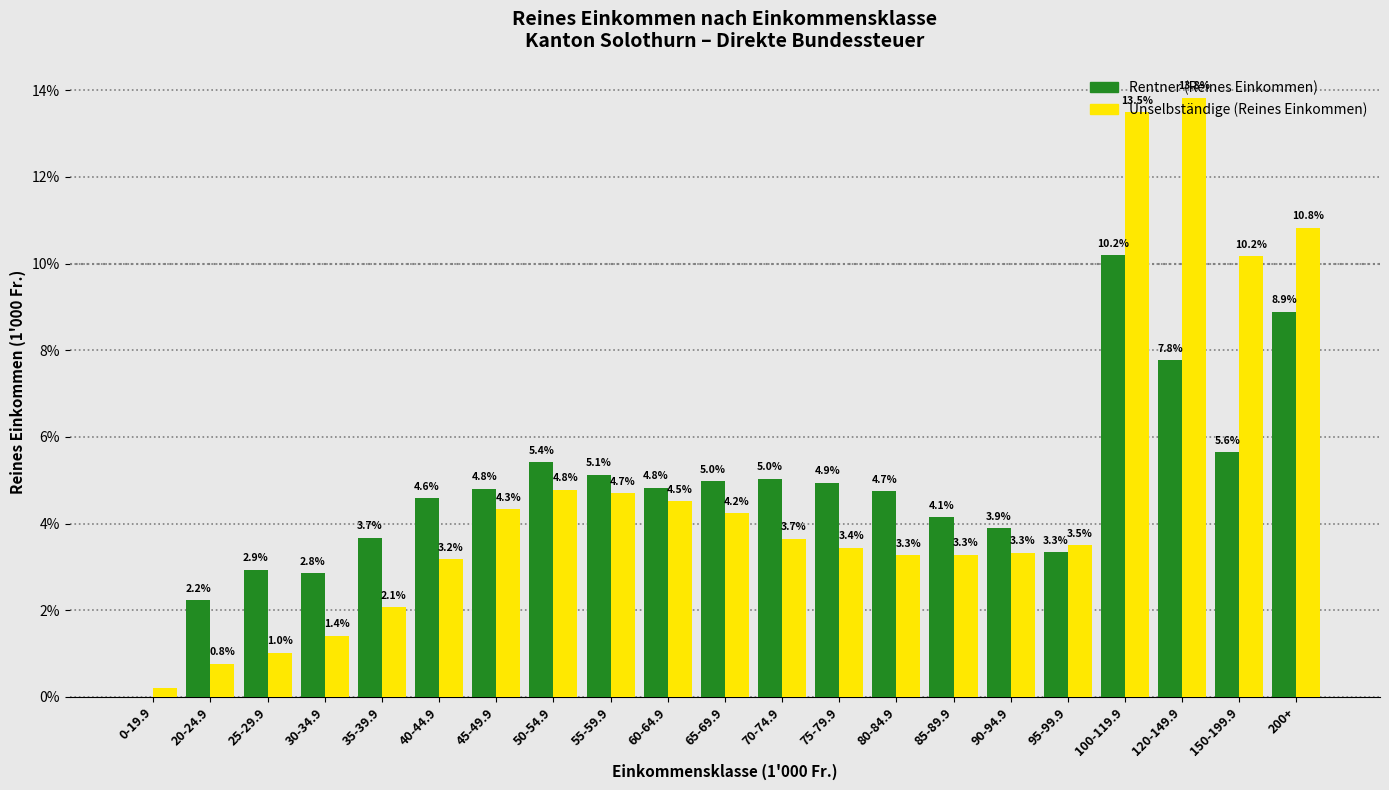

What is the greatest value displayed?

13.8